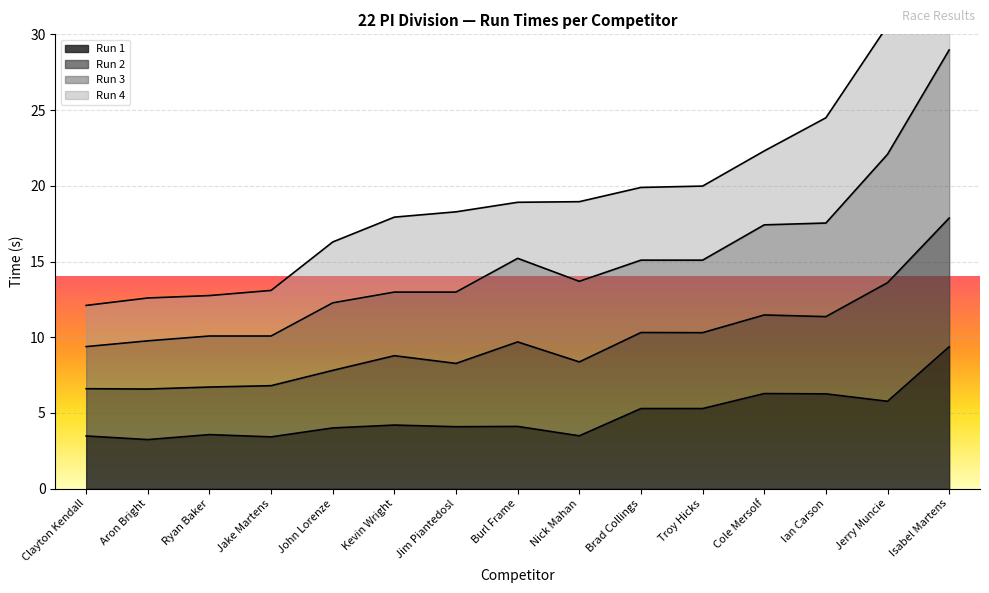

At which label does Run 1 reach its peak?

Isabel Martens